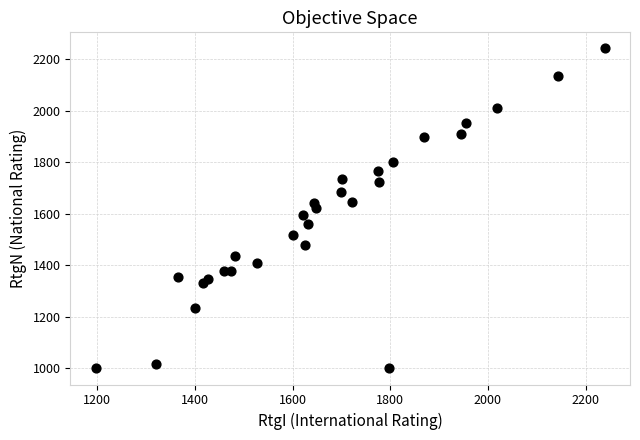

What is the range of Y values (max minus min)?

1243